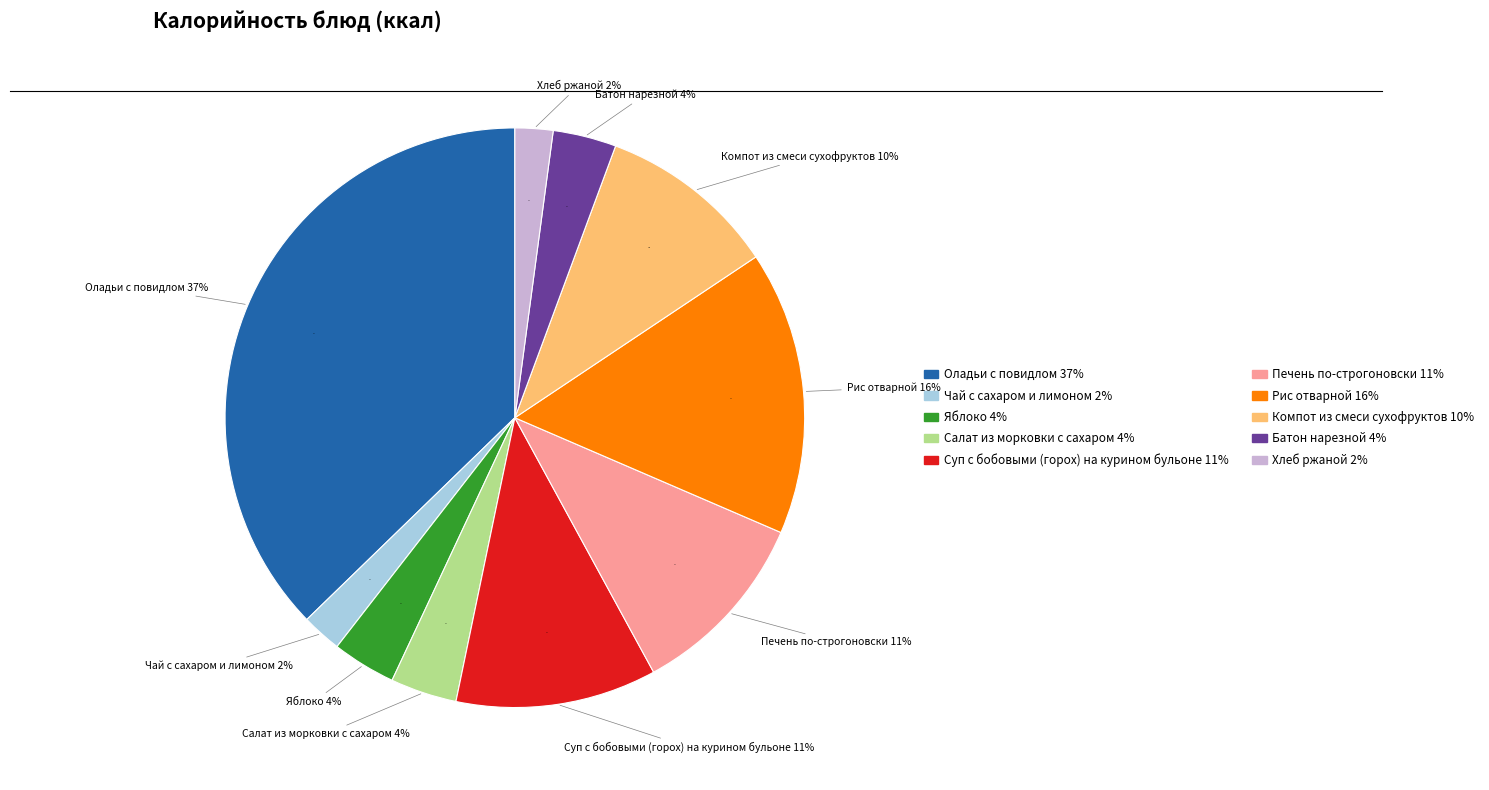

Does Яблоко represent more than half of the total?

No